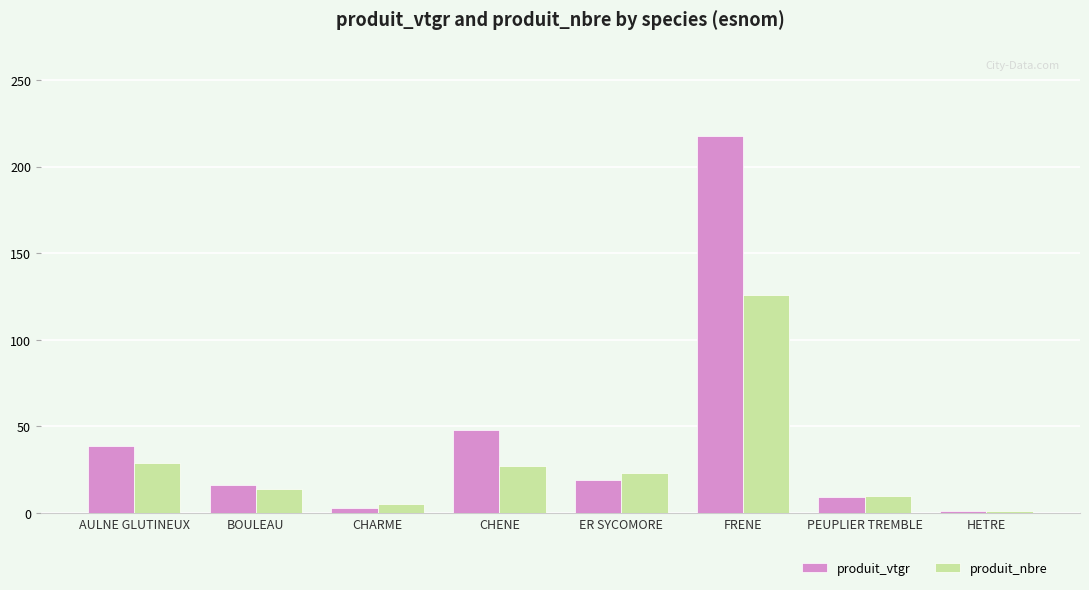

List the series in order of their overall mean, lowest first.

produit_nbre, produit_vtgr